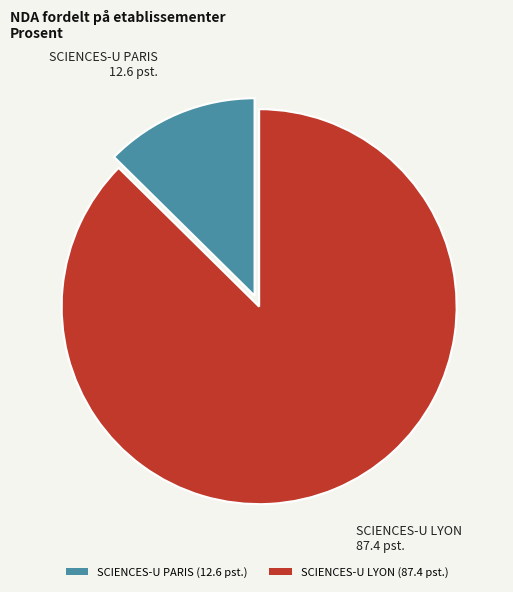

Combined, do SCIENCES-U LYON (87.4 pst.) and SCIENCES-U PARIS (12.6 pst.) account for over 50%?

Yes